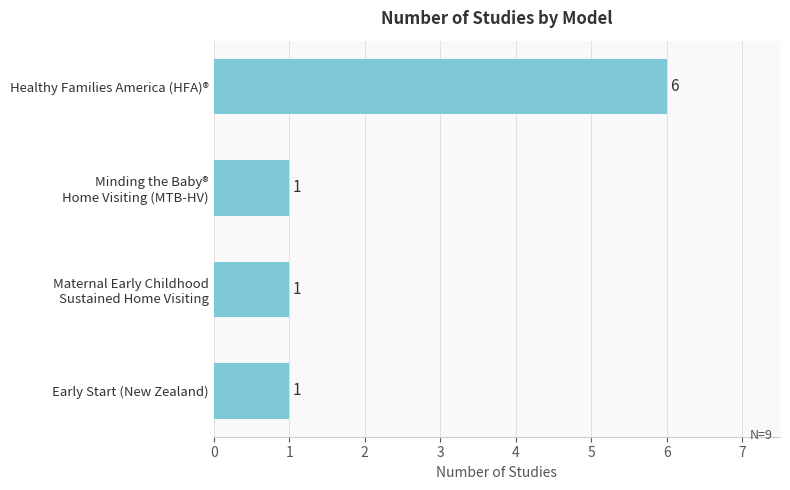

How many series are shown in this chart?

1